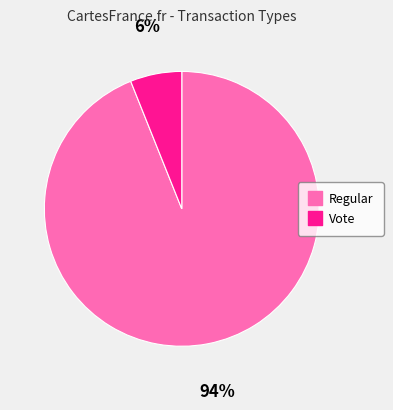

True or false: Vote accounts for 6% of the total.

True